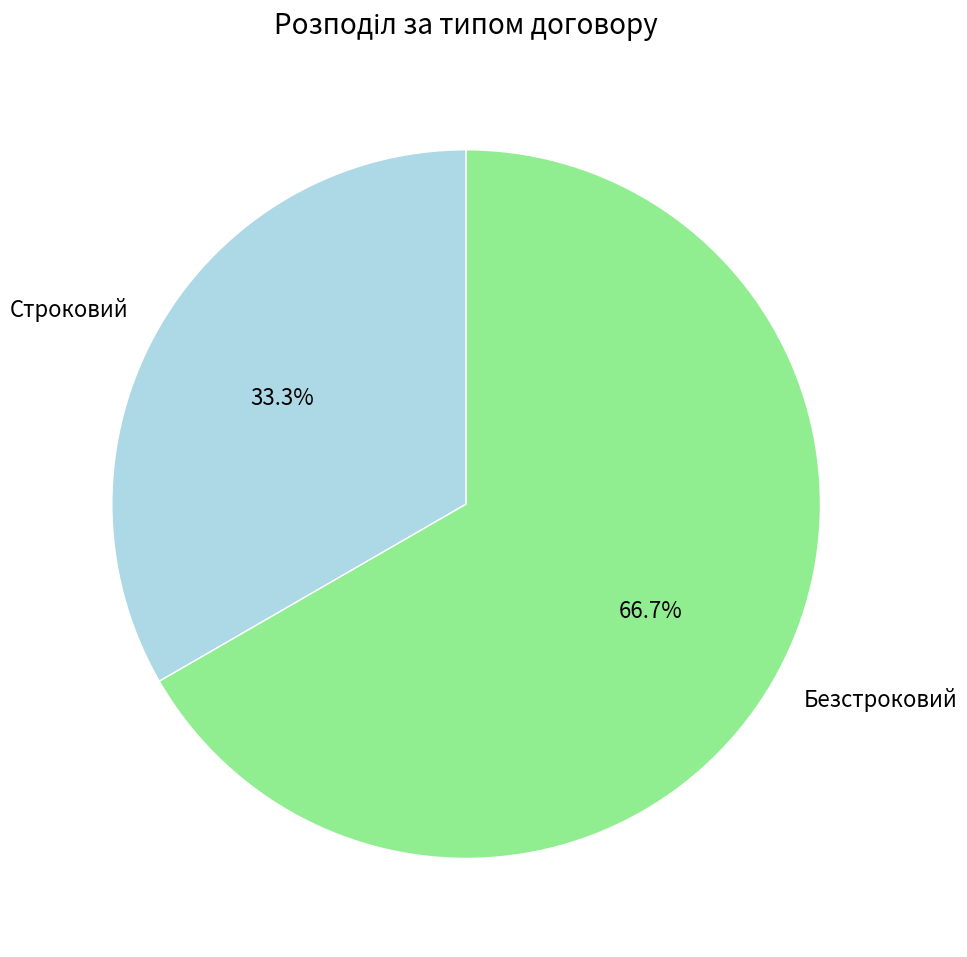

To the nearest percent, what is the difference between the Строковий and Безстроковий slice percentages?

33%